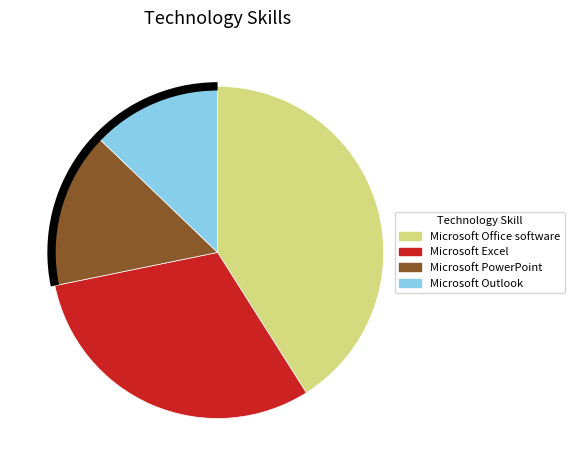

Rank the categories by value from lowest to highest.

Microsoft Outlook, Microsoft PowerPoint, Microsoft Excel, Microsoft Office software